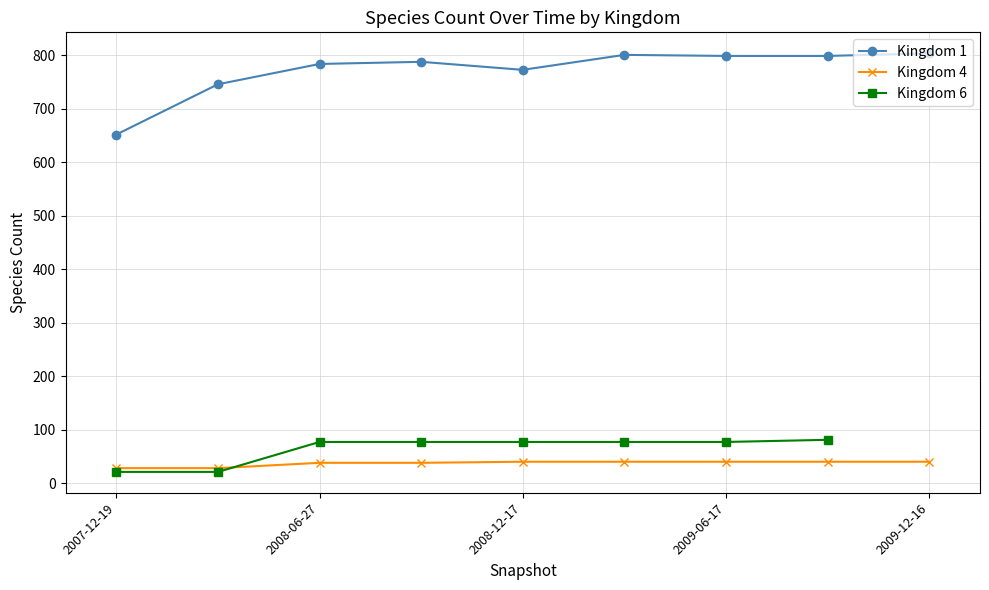

The Kingdom 1 series shows 1095 at 2009-09-25. True or false?

False